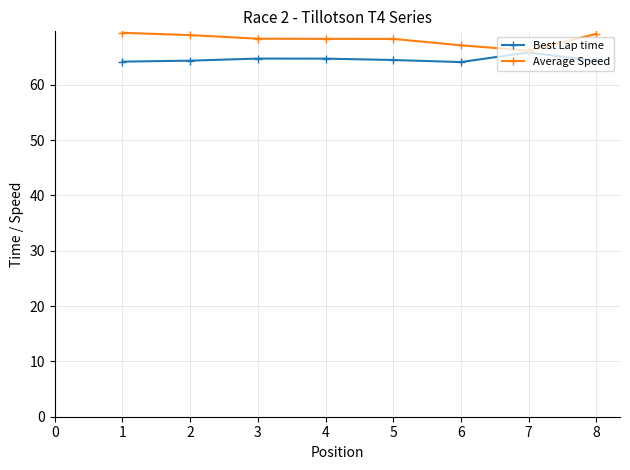

At which label is Average Speed closest to 67?

6